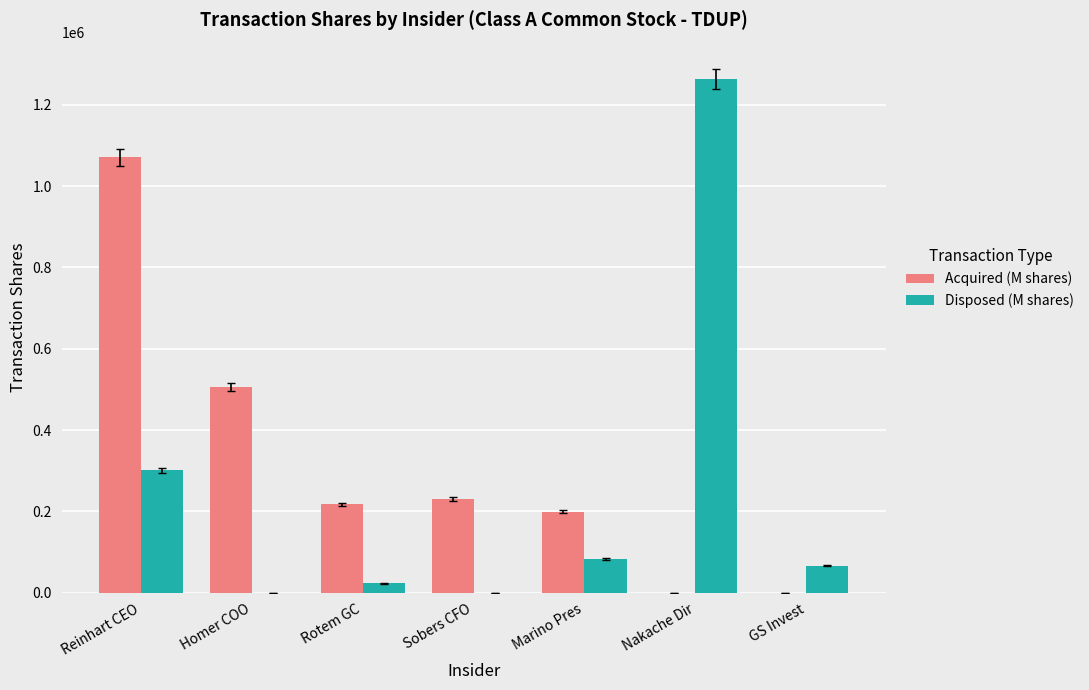

Count the number of categories in the chart.

7